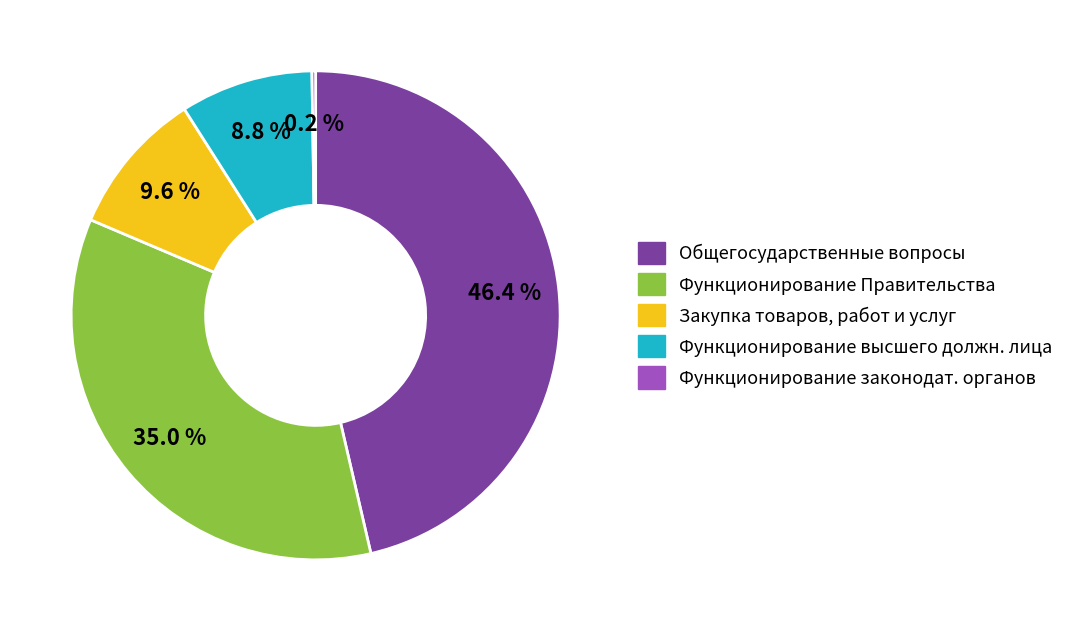

What portion of the pie excludes Закупка товаров, работ и услуг?

90.4%